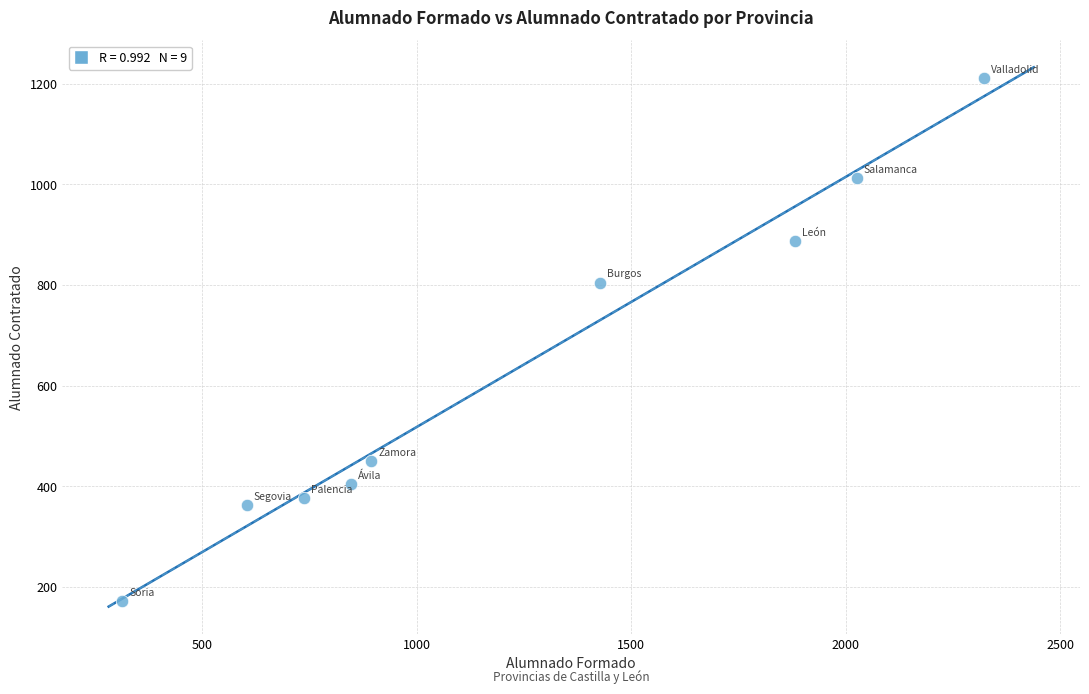

What Y value in the scatter plot is closest to 691?

805